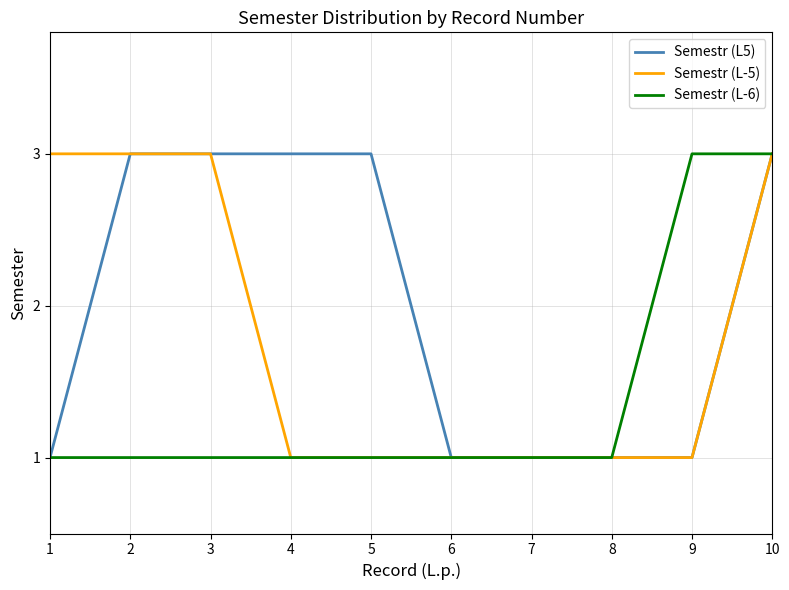

Read the Semestr (L-6) value at 6.

1